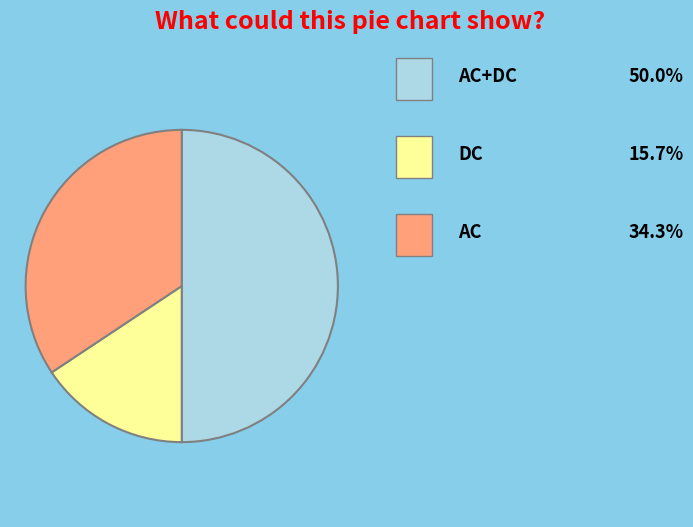

How many slices are in this pie chart?

3